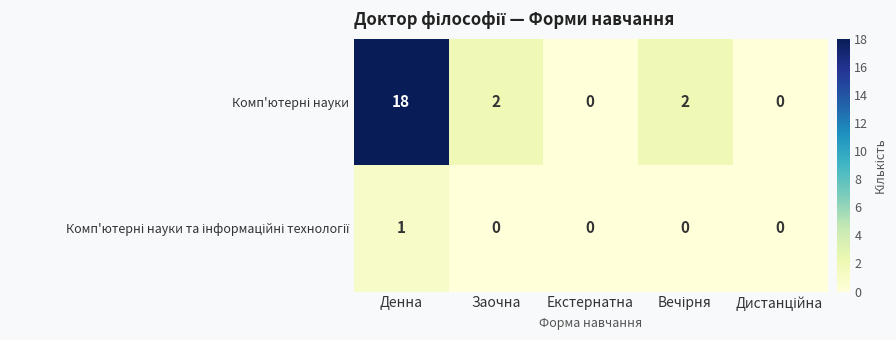

What is the maximum value shown in the chart?

18